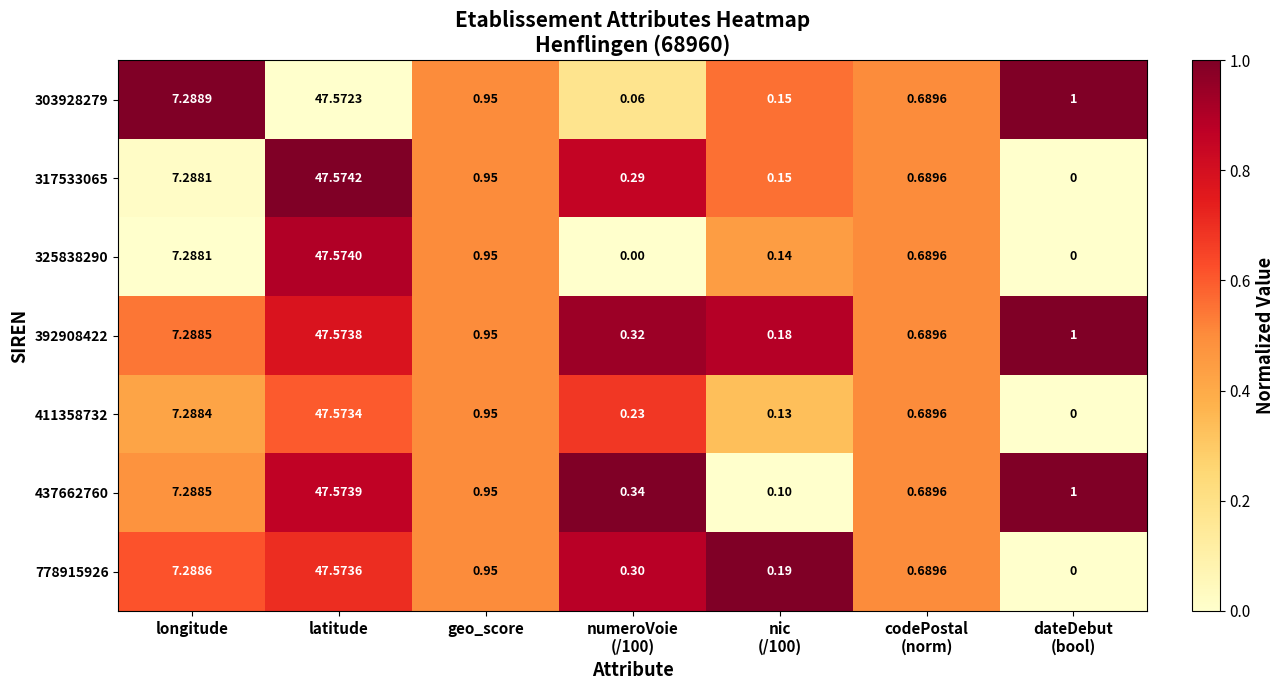

Which category has the highest value in the 437662760 series?

latitude